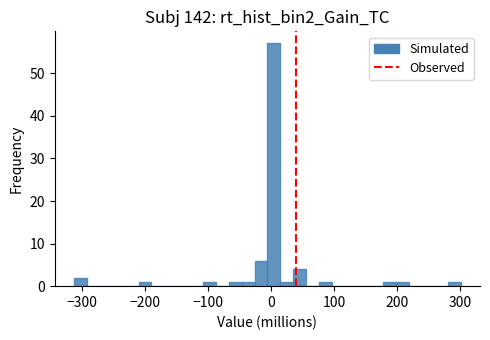

Read against the x-axis, roughly where is the centre of the tallest bar?

0